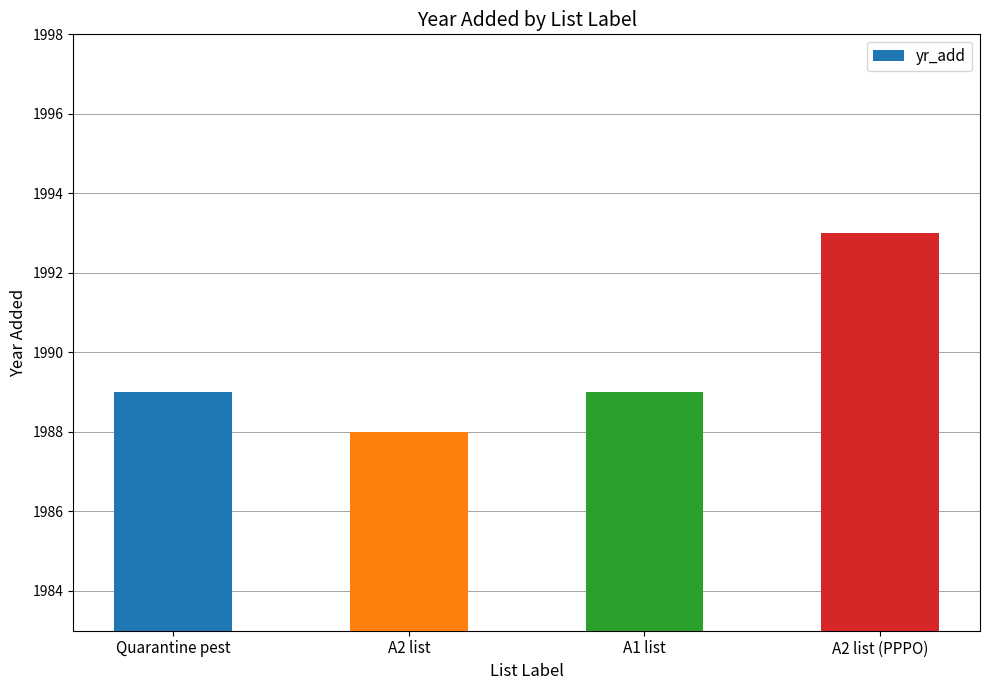

What position from the left is A2 list (PPPO)?

4